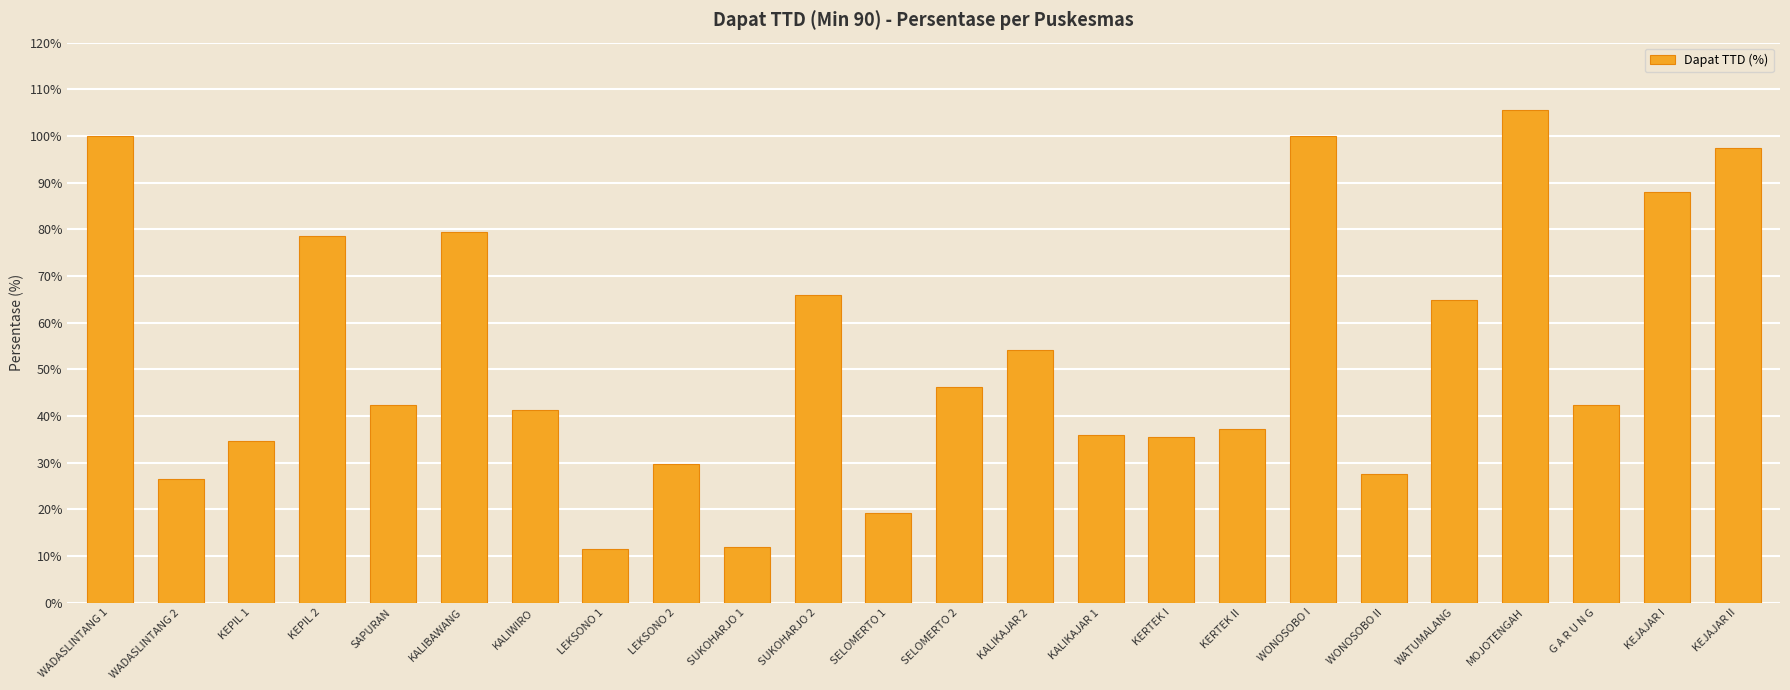

What is the approximate value at SAPURAN?

42.3